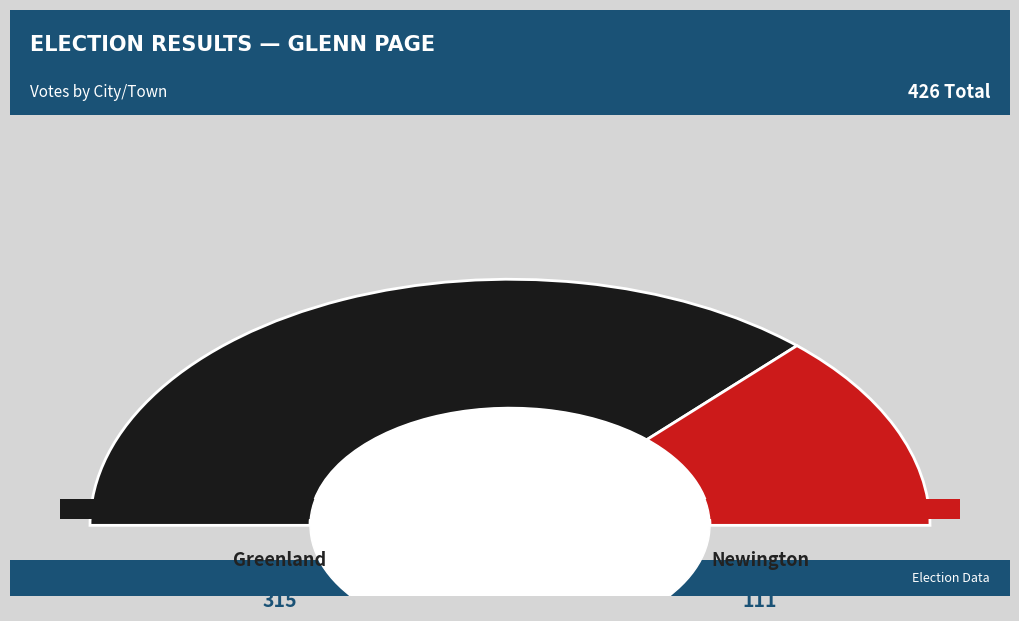

What is the majority slice?

Greenland